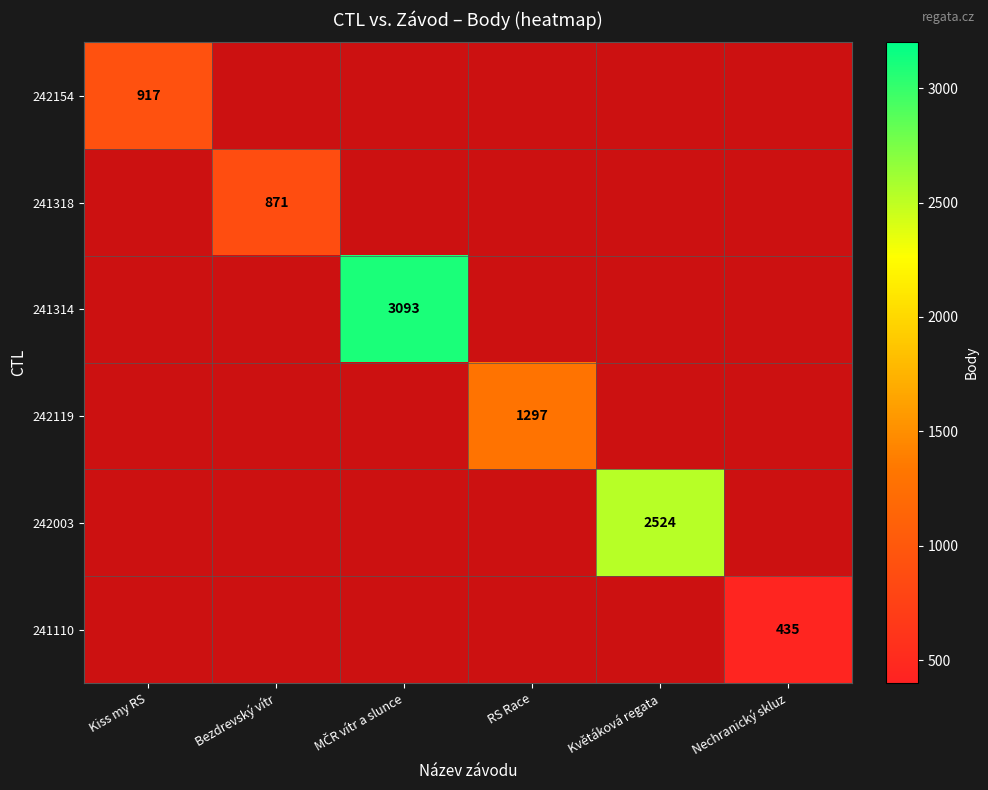

Is it true that 242154 equals 602 at Kiss my RS?

False